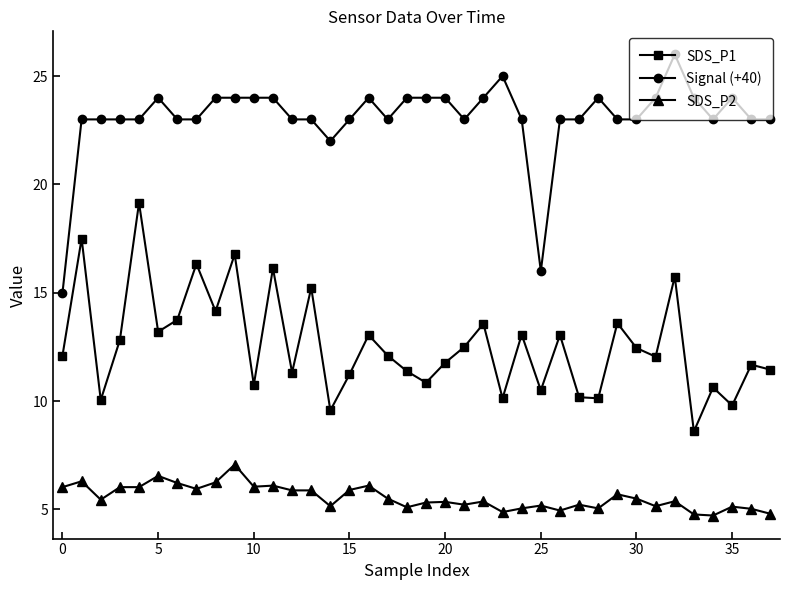

How many interior local valleys does the SDS_P1 series have?

13